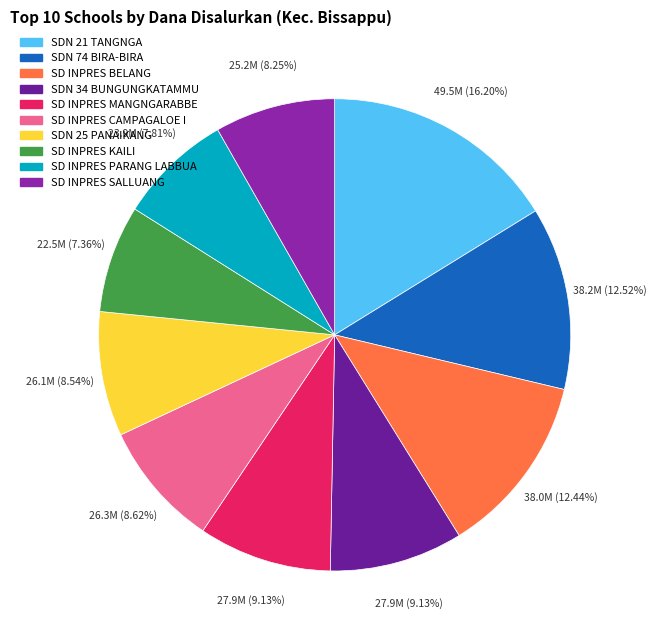

Is there a majority slice in this chart?

No